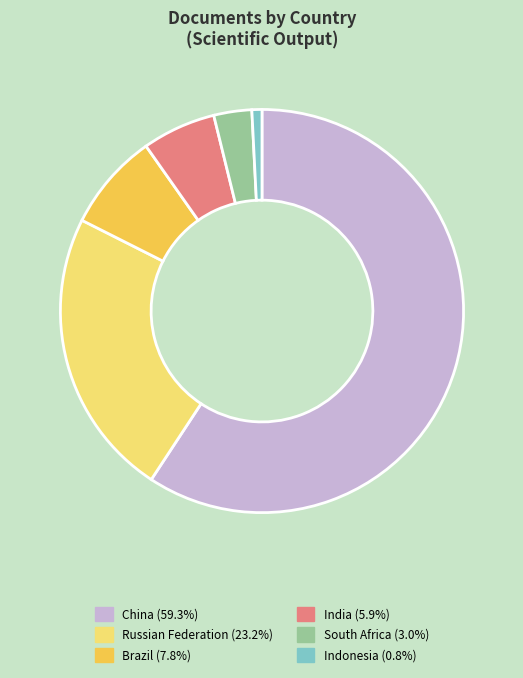

Which category accounts for the majority?

China